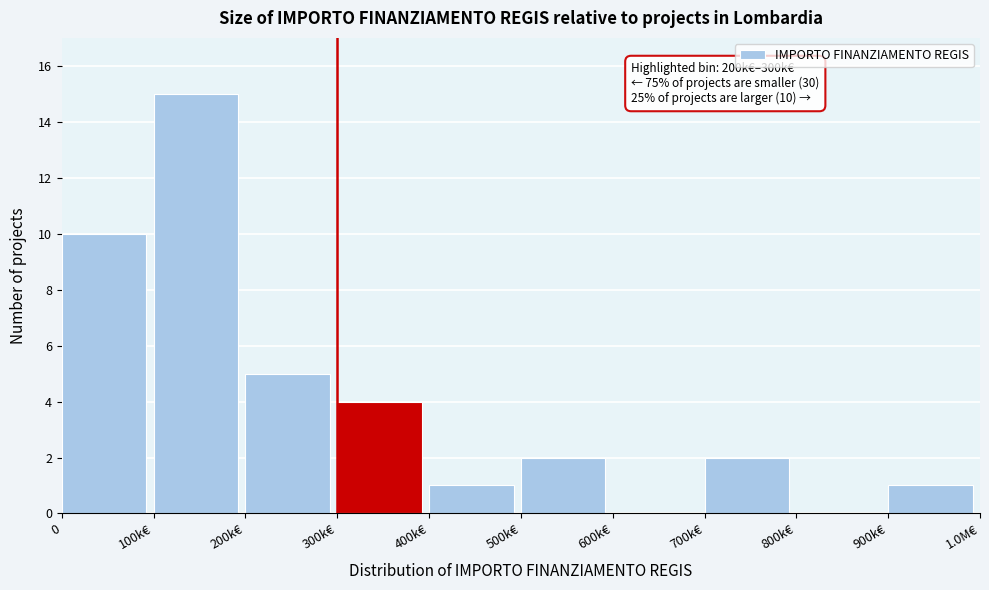

Reading right to left, list all the values displayed in this chart.

900k€=1	800k€=0	700k€=2	600k€=0	500k€=2	400k€=1	300k€=4	200k€=5	100k€=15	0=10